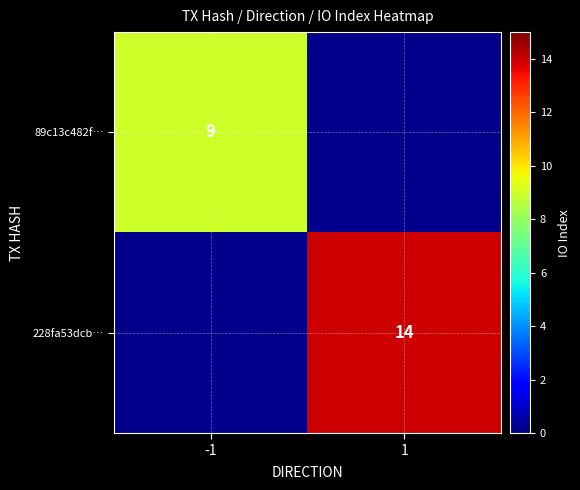

True or false: 89c13c482f… has a value of 9 at -1.

True